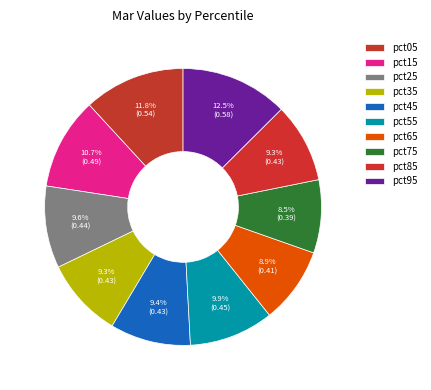

Rank the categories by value from highest to lowest.

pct95, pct05, pct15, pct55, pct25, pct45, pct35, pct85, pct65, pct75